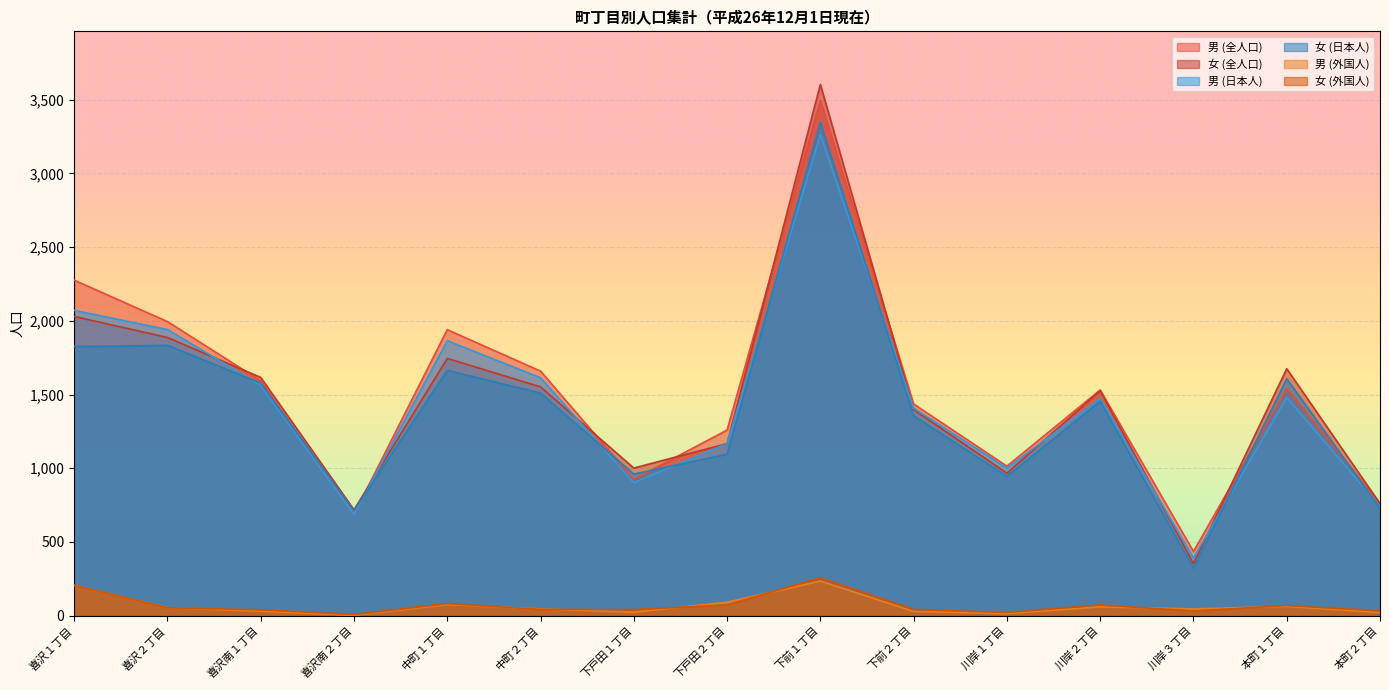

At which label does 女 (日本人) reach its minimum?

川岸３丁目